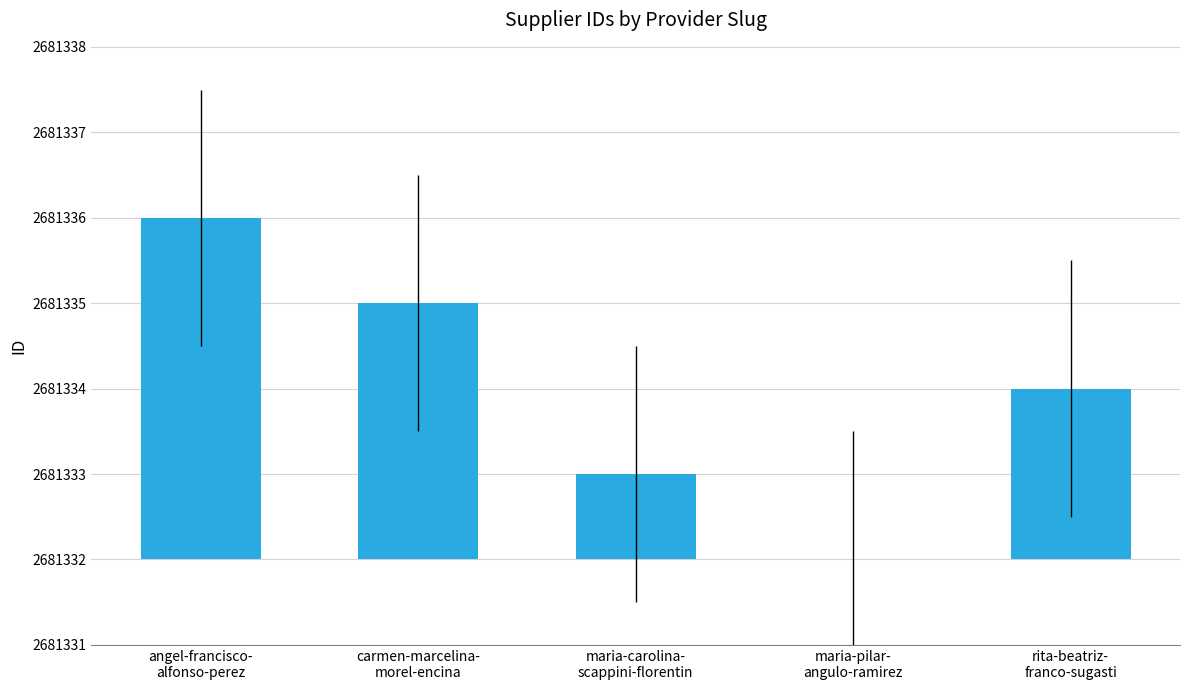

Rank the categories by value from lowest to highest.

maria-pilar-
angulo-ramirez, maria-carolina-
scappini-florentin, rita-beatriz-
franco-sugasti, carmen-marcelina-
morel-encina, angel-francisco-
alfonso-perez